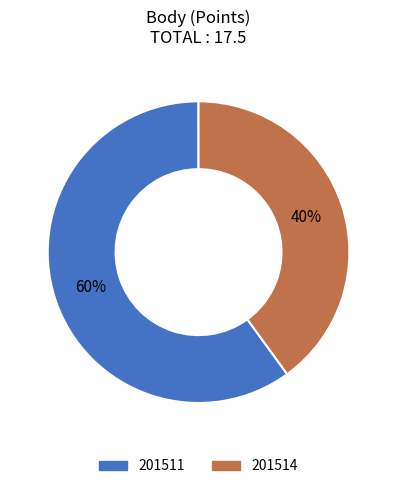

To the nearest percent, what is the difference between the largest and smallest slice percentages?

20%